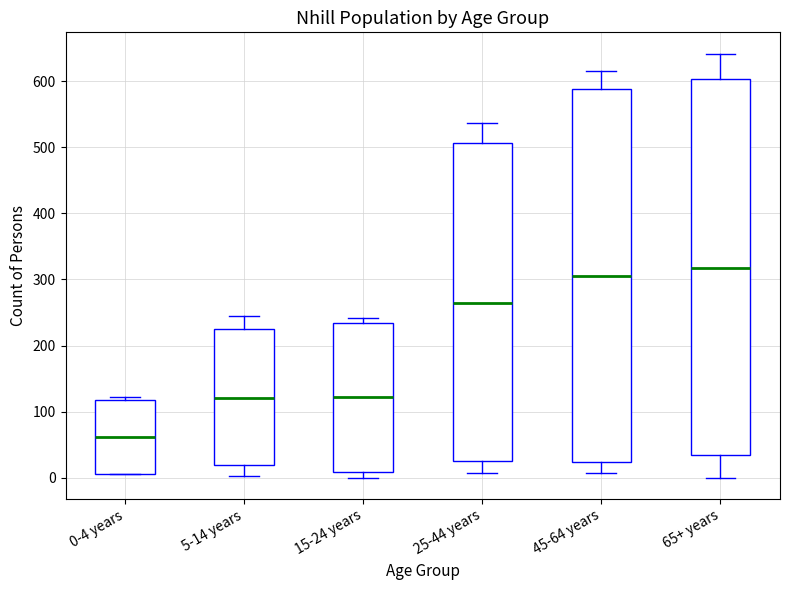

Reading left to right, read every box against the y-axis: the position of its median line, the range the box covers, and the ends of its whiskers. The values are not printed on the chart, so give them approximately, as read against the axis.

0-4 years: median 60, box 10 to 120, whiskers 10 to 120 (just above the box's upper edge)
5-14 years: median 120, box 20 to 220, whiskers 0 to 250
15-24 years: median 120, box 10 to 230, whiskers 0 to 240
25-44 years: median 260, box 30 to 510, whiskers 10 to 540
45-64 years: median 300, box 20 to 590, whiskers 10 to 620
65+ years: median 320, box 30 to 600, whiskers 0 to 640